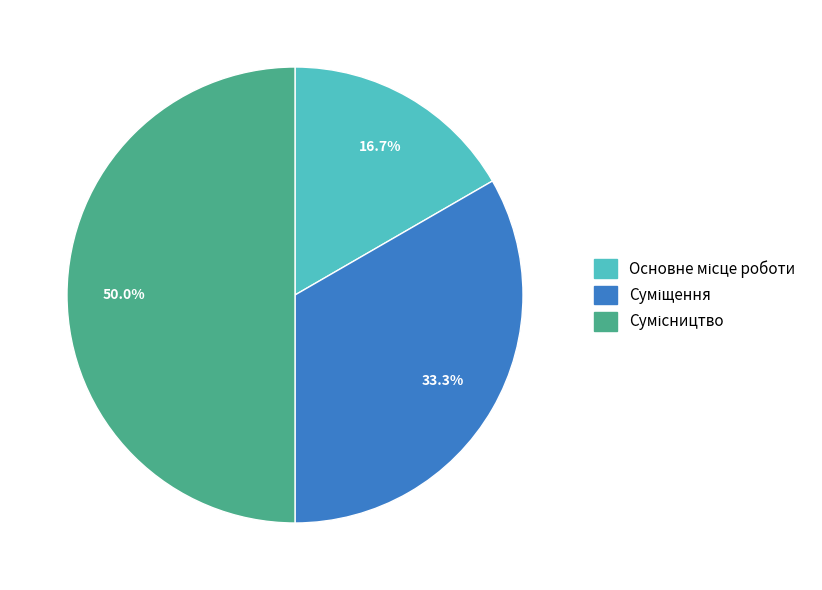

Count the number of slices in the pie.

3